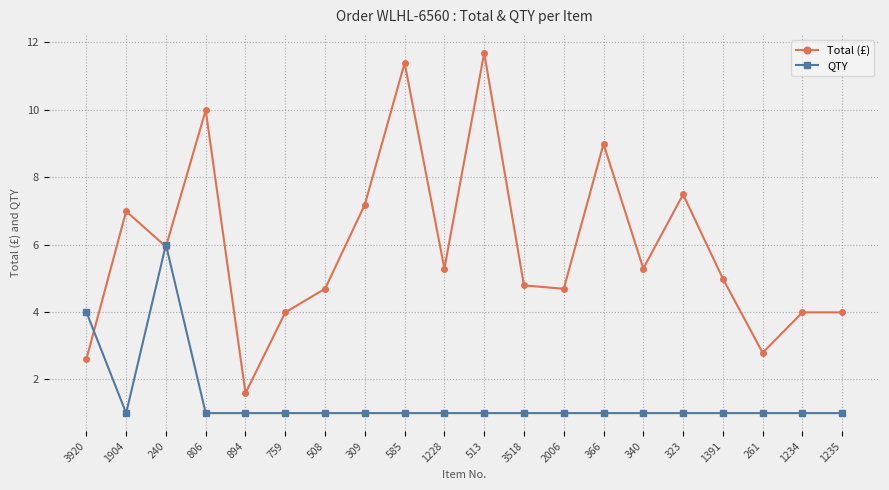

At which label is QTY closest to 3?

3920